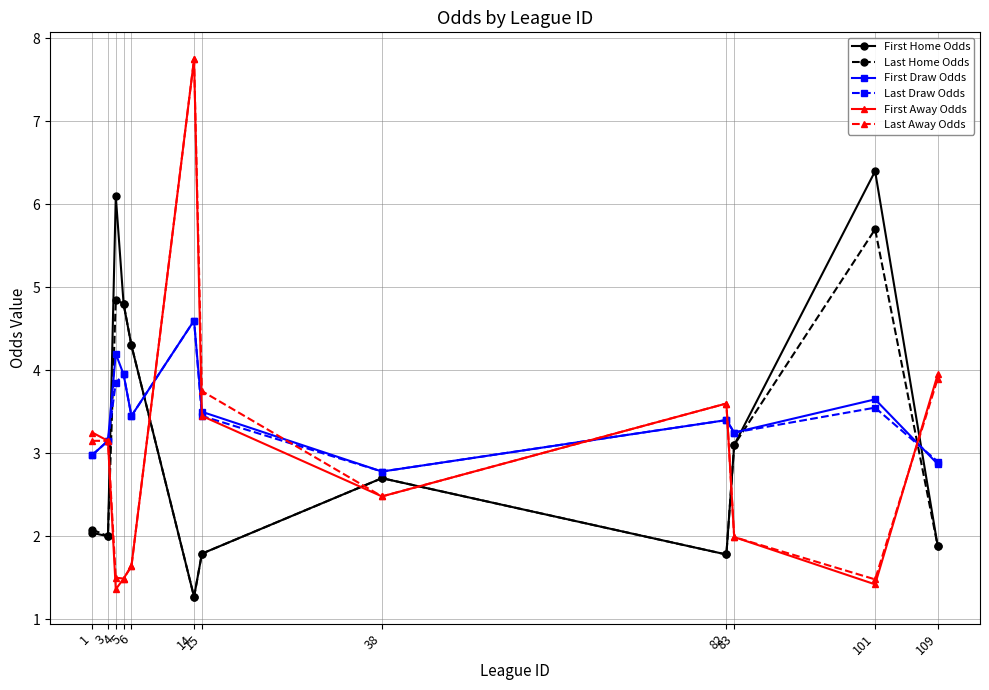

What are all the series names shown in the legend?

First Home Odds, Last Home Odds, First Draw Odds, Last Draw Odds, First Away Odds, Last Away Odds